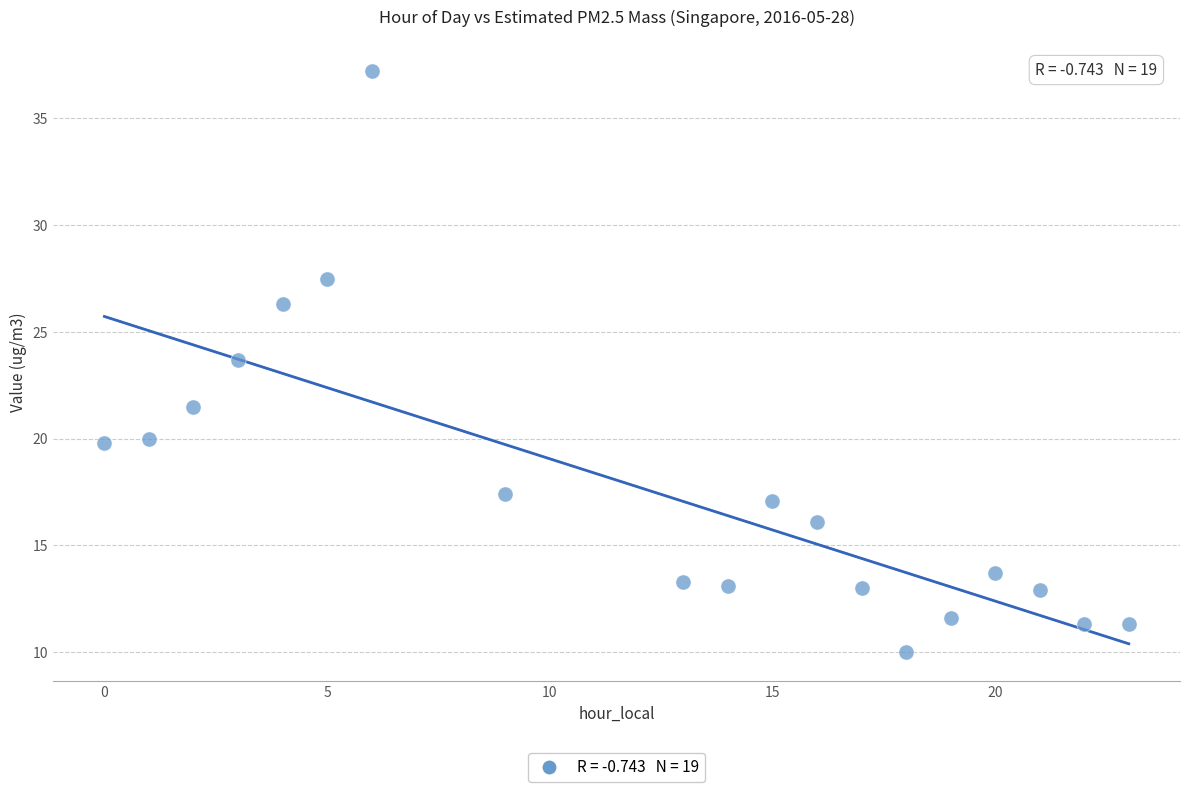

What is the range of X values (max minus min)?

23.0